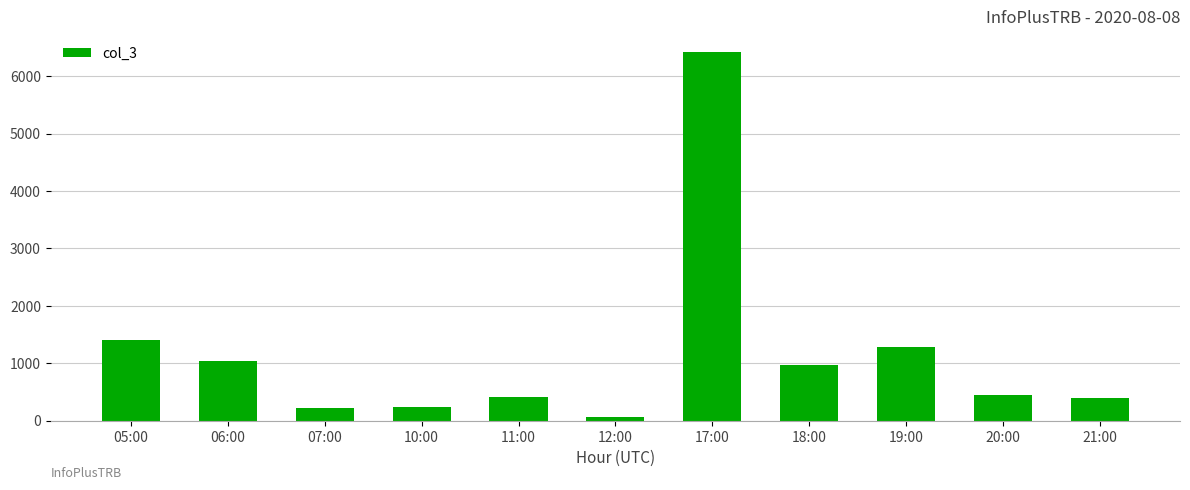

What is the difference between the values at 10:00 and 05:00?

1175